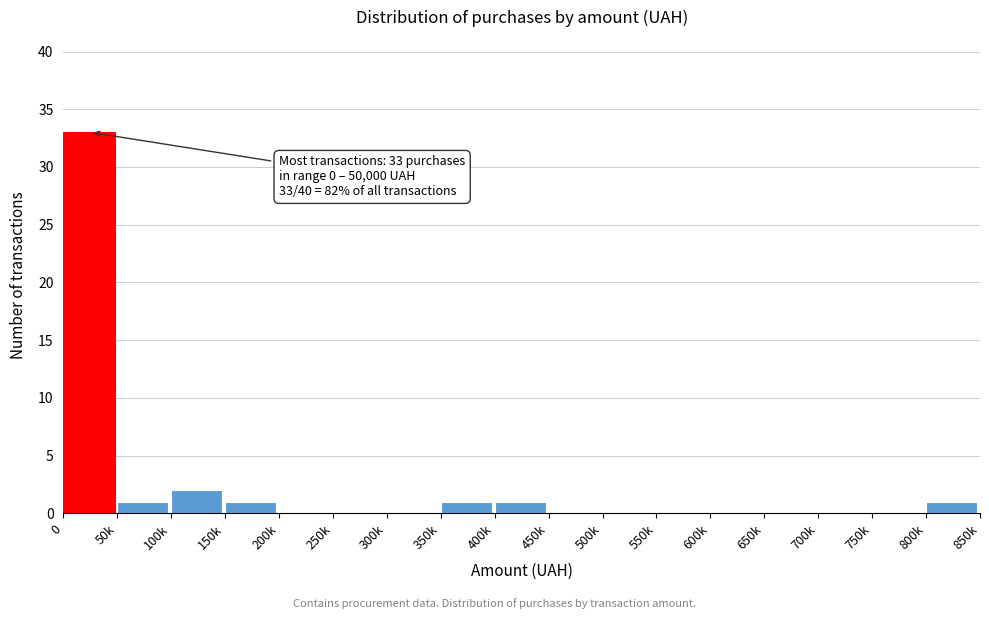

Reading left to right, what are all the values shown in this chart?

0=33	50k=1	100k=2	150k=1	200k=0	250k=0	300k=0	350k=1	400k=1	450k=0	500k=0	550k=0	600k=0	650k=0	700k=0	750k=0	800k=1